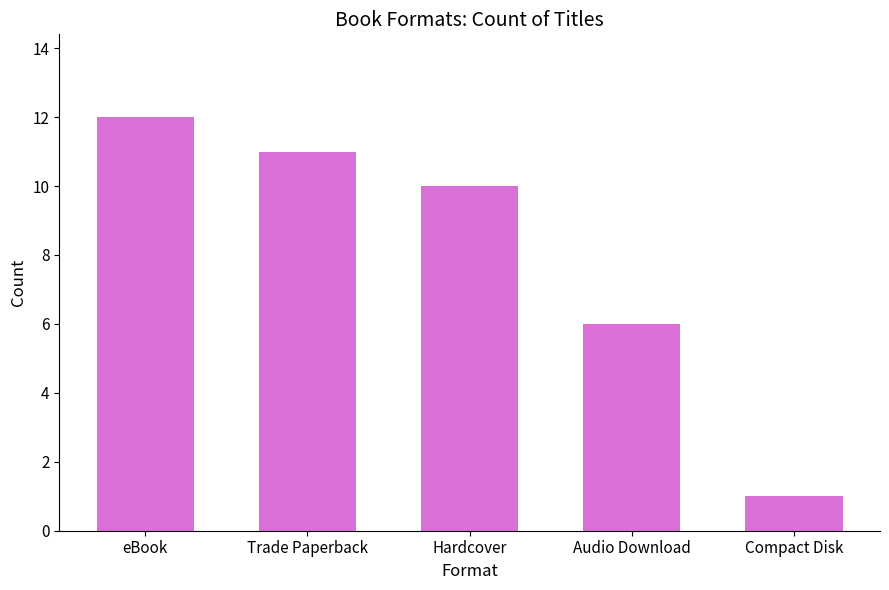

How many values are below 10?

2